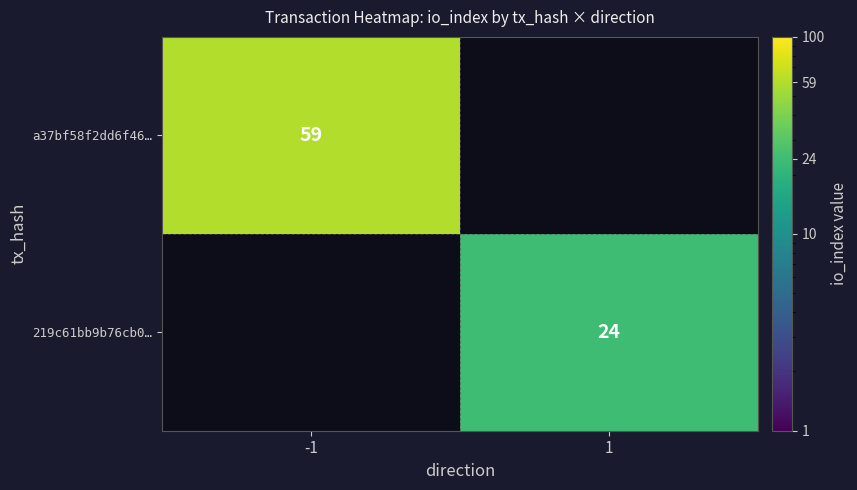

Is it true that 219c61bb9b76cb0… equals 39.8 at 1?

False